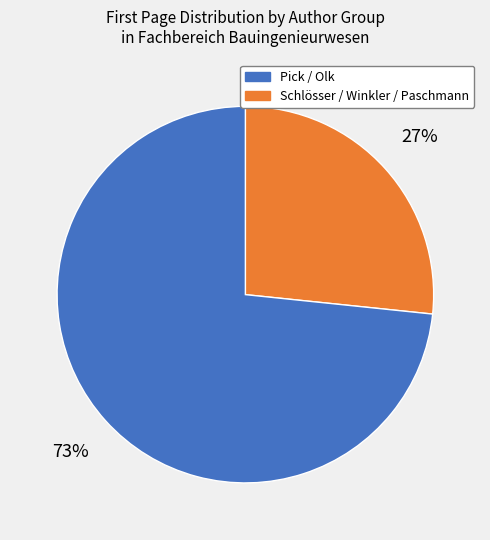

Is there any slice that represents more than half of the pie?

Yes